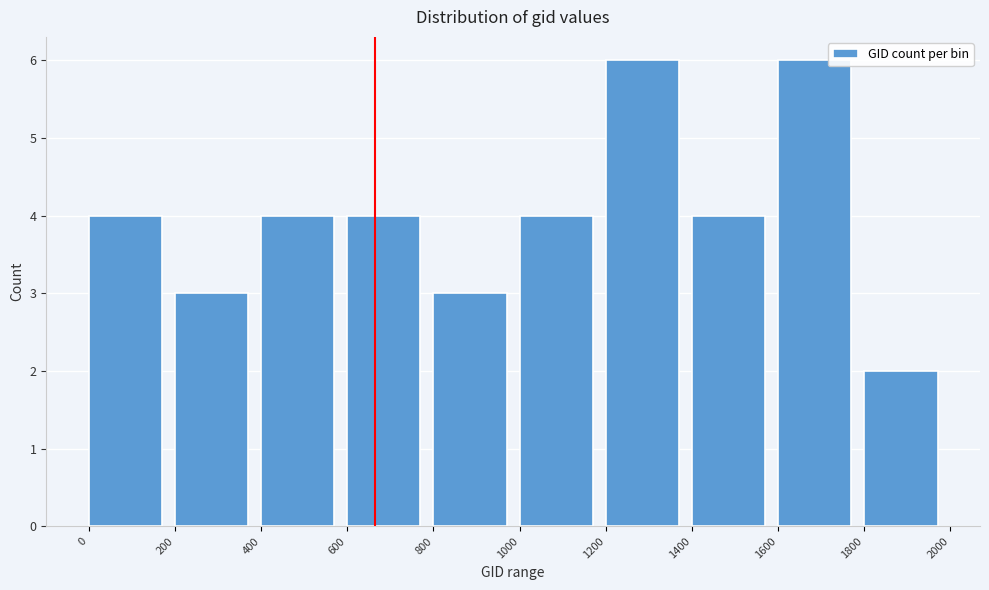

Reading left to right, list every bar in this chart as the range it spans on the x-axis followed by its height. The values are not printed on the chart, so give them approximately, as read against the axis.

0 to 200: 4
200 to 400: 3
400 to 600: 4
600 to 800: 4
800 to 1000: 3
1000 to 1200: 4
1200 to 1400: 6
1400 to 1600: 4
1600 to 1800: 6
1800 to 2000: 2